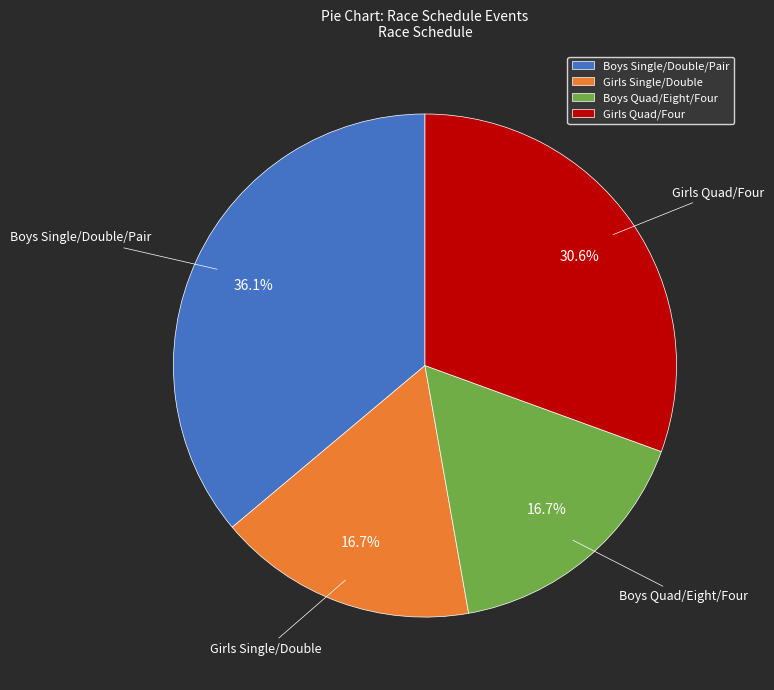

Combined, do Boys Single/Double/Pair and Girls Quad/Four account for over 50%?

Yes